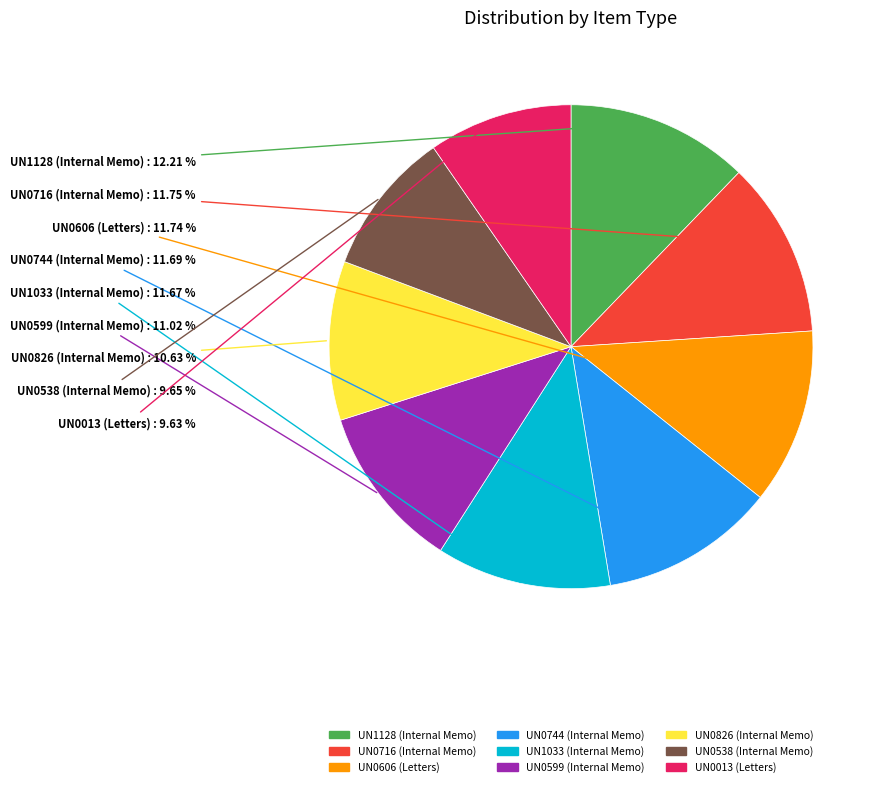

Does any single category account for the majority?

No